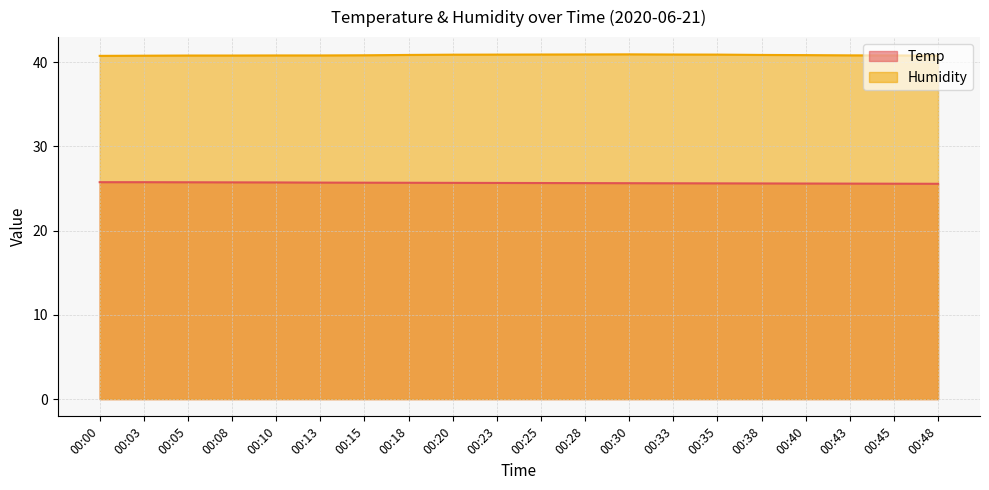

What are all the series names shown in the legend?

Temp, Humidity